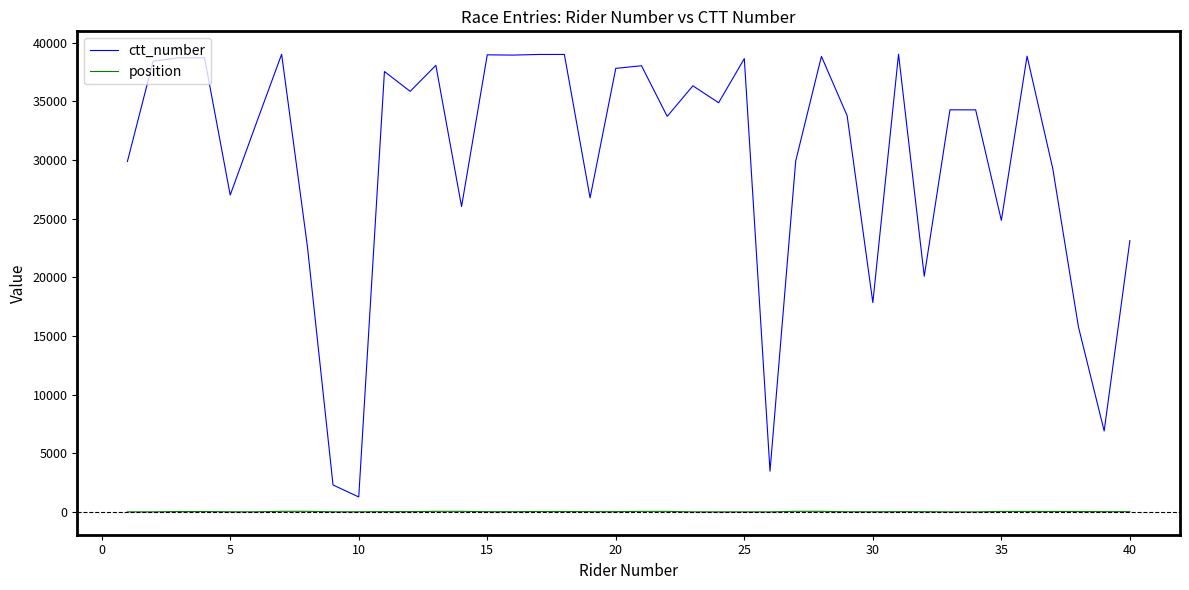

Which series has the widest spread of values?

ctt_number